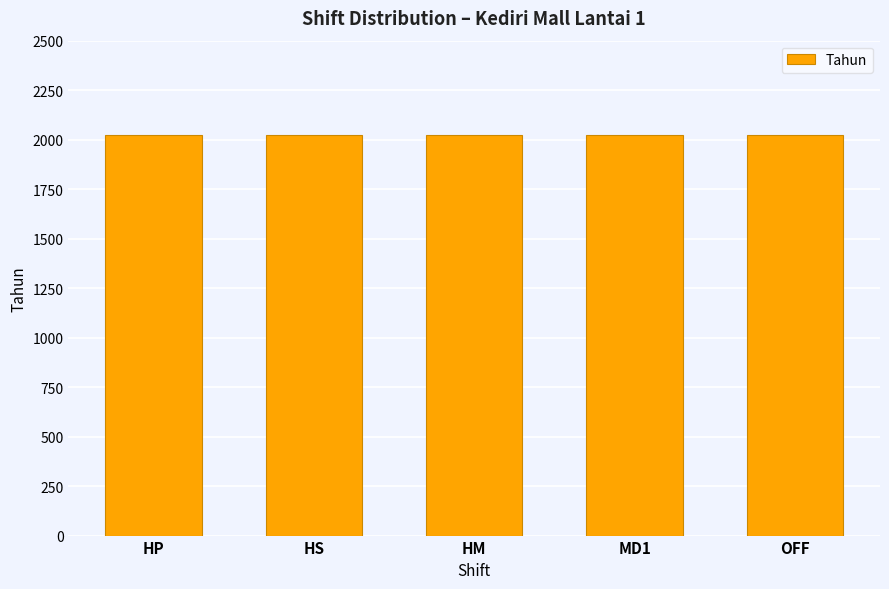

The Bulan series shows 1 at OFF. True or false?

False